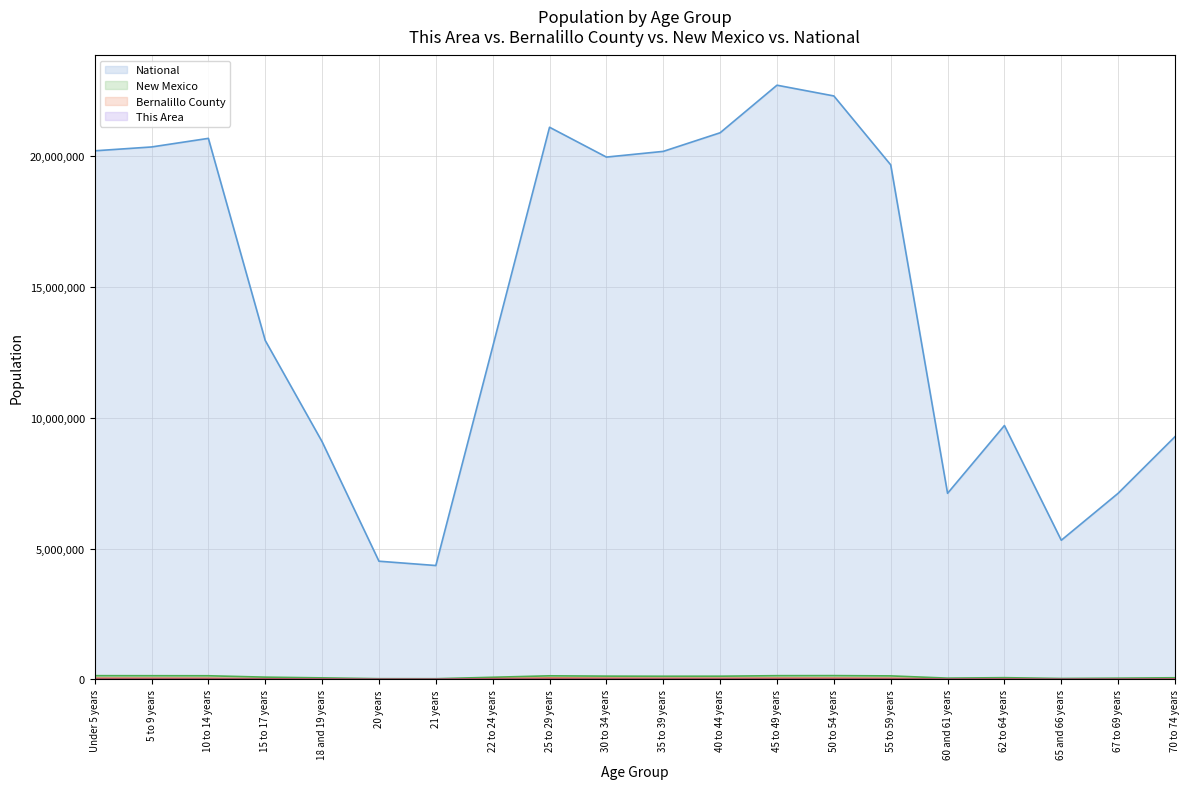

True or false: Bernalillo County has a value of 18650 at 70 to 74 years.

True